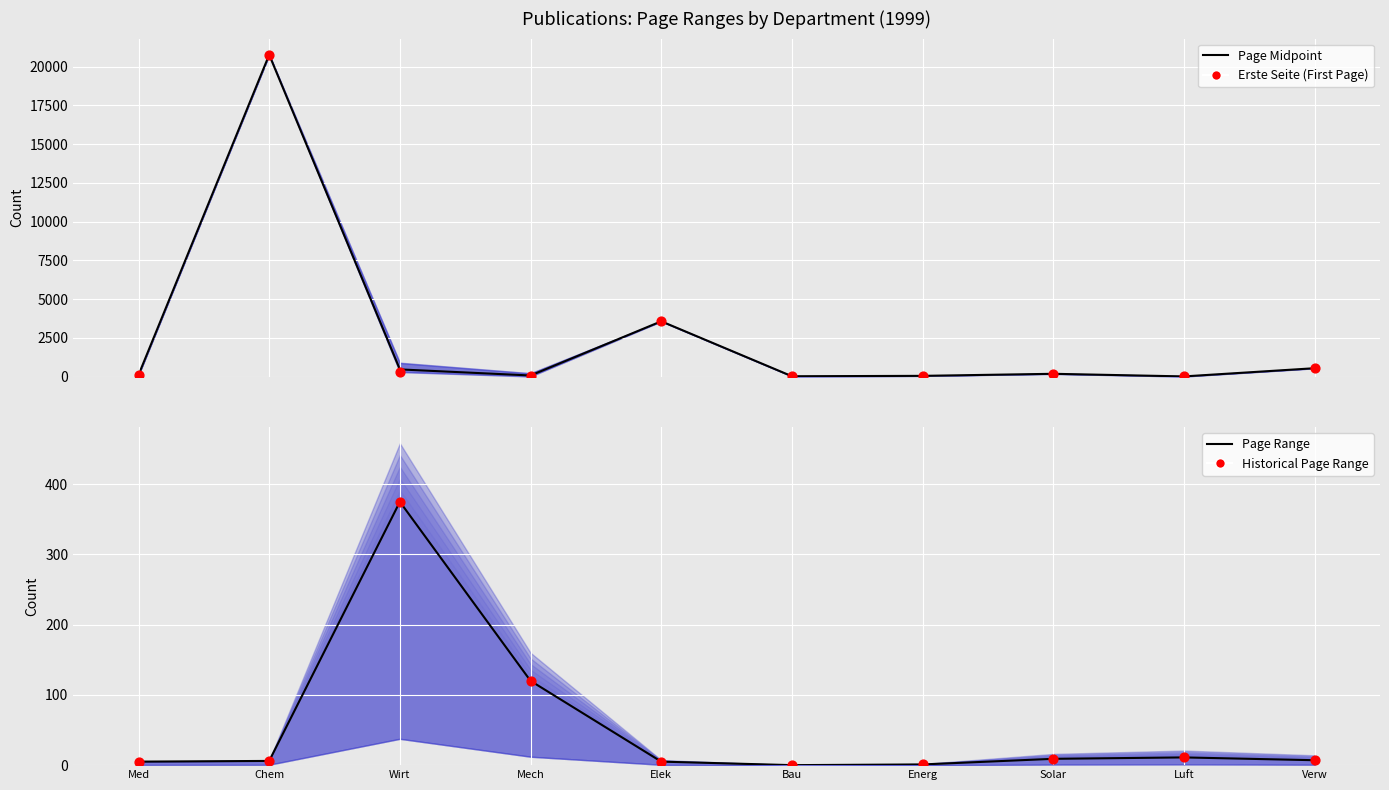

At which category is the sum across all series the highest?

Chem